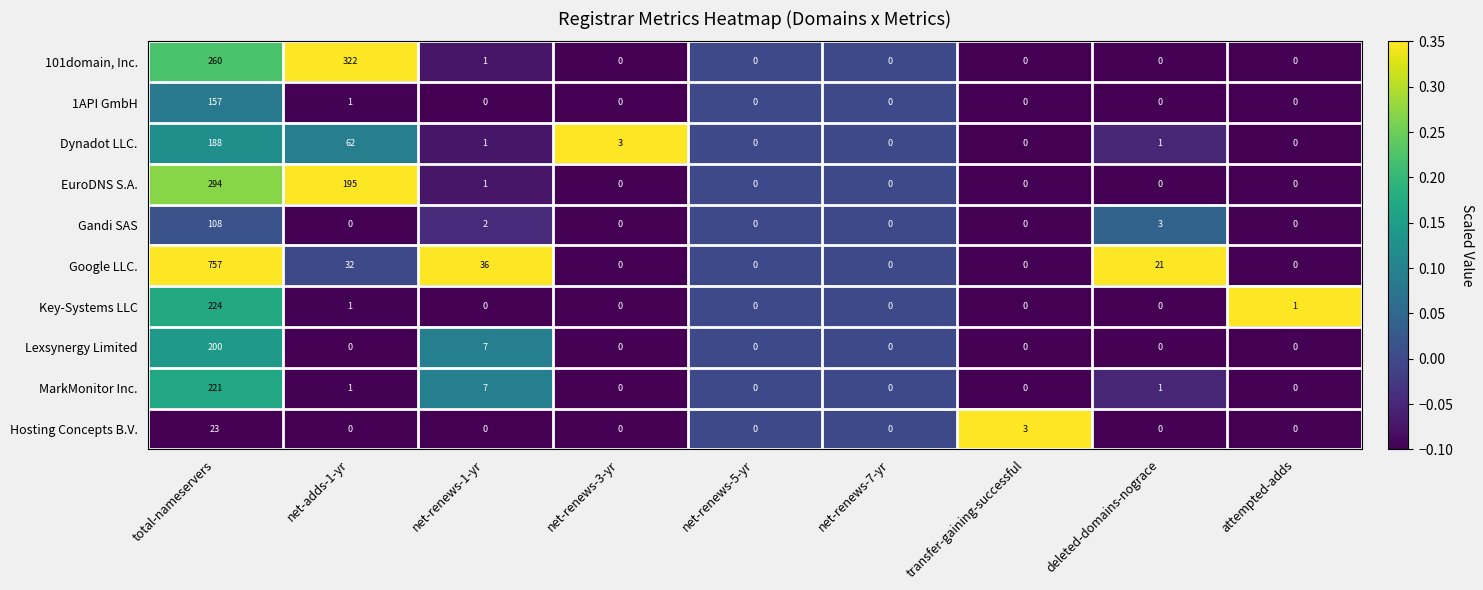

What is the sum of all Google LLC. values?

846